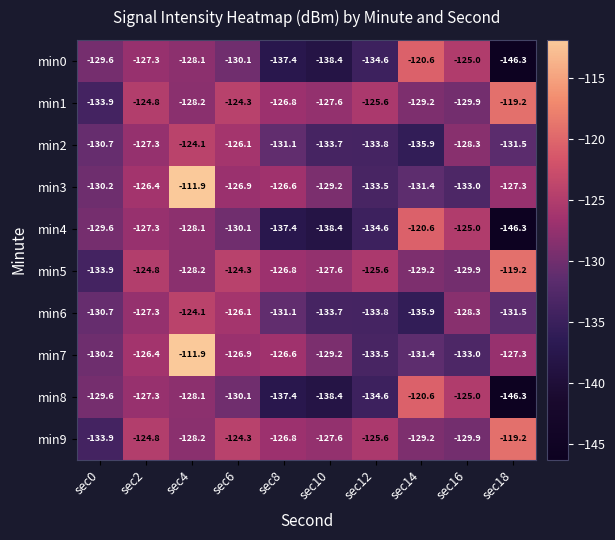

What is the minimum value for min0?

-146.3